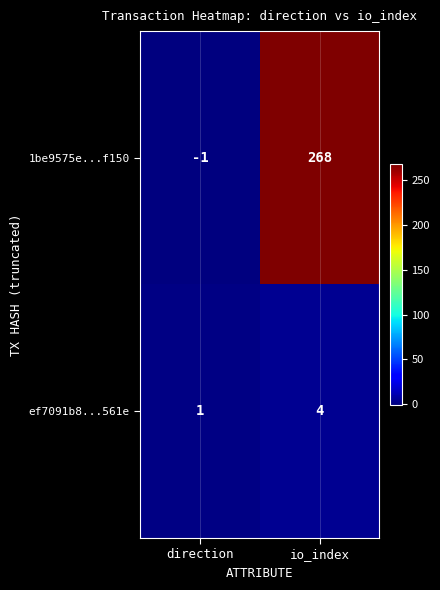

At direction, list the series in order from largest to smallest.

ef7091b8...561e, 1be9575e...f150